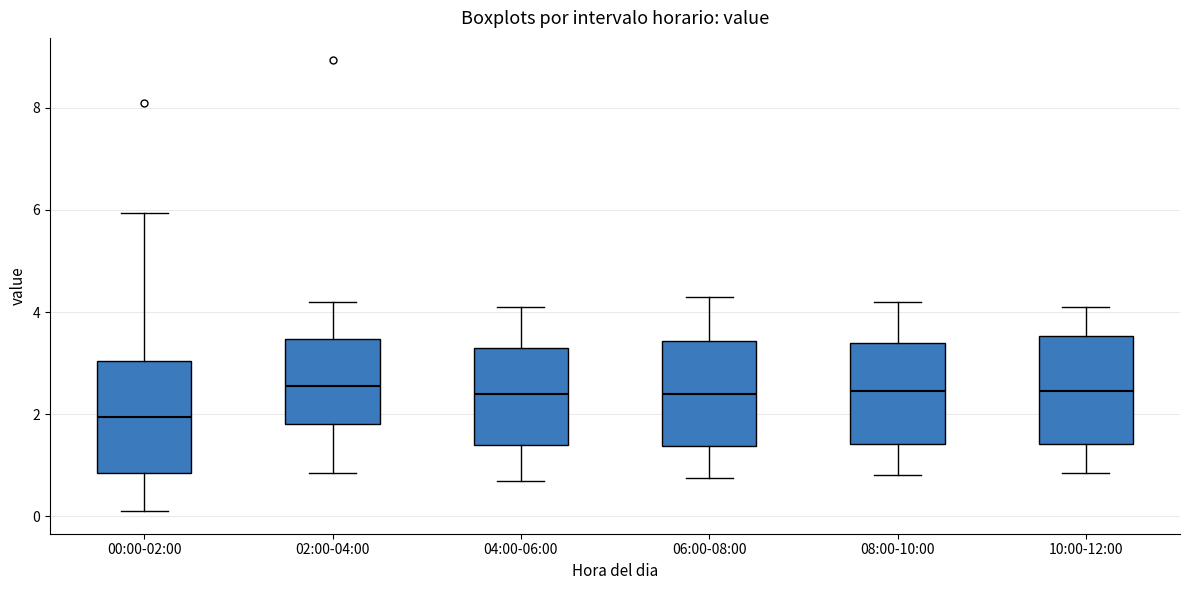

Where does the upper whisker of the box for 06:00-08:00 end on the y-axis? The values are not printed on the chart, so give them approximately, as read against the axis.

4.4